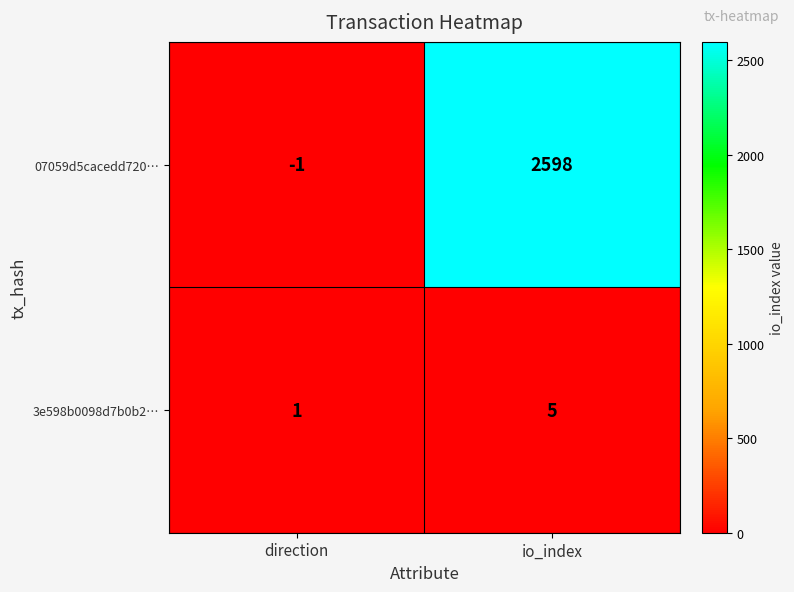

Is it true that 07059d5cacedd720… equals -1 at direction?

True